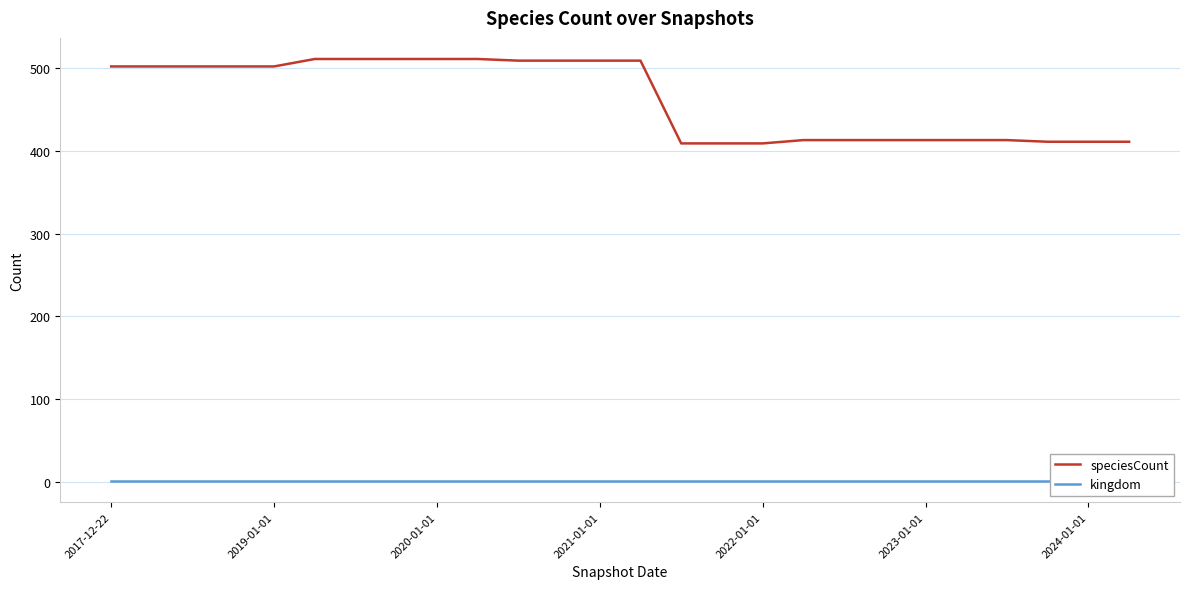

What is the value of the kingdom point at the 25th from the left?

1